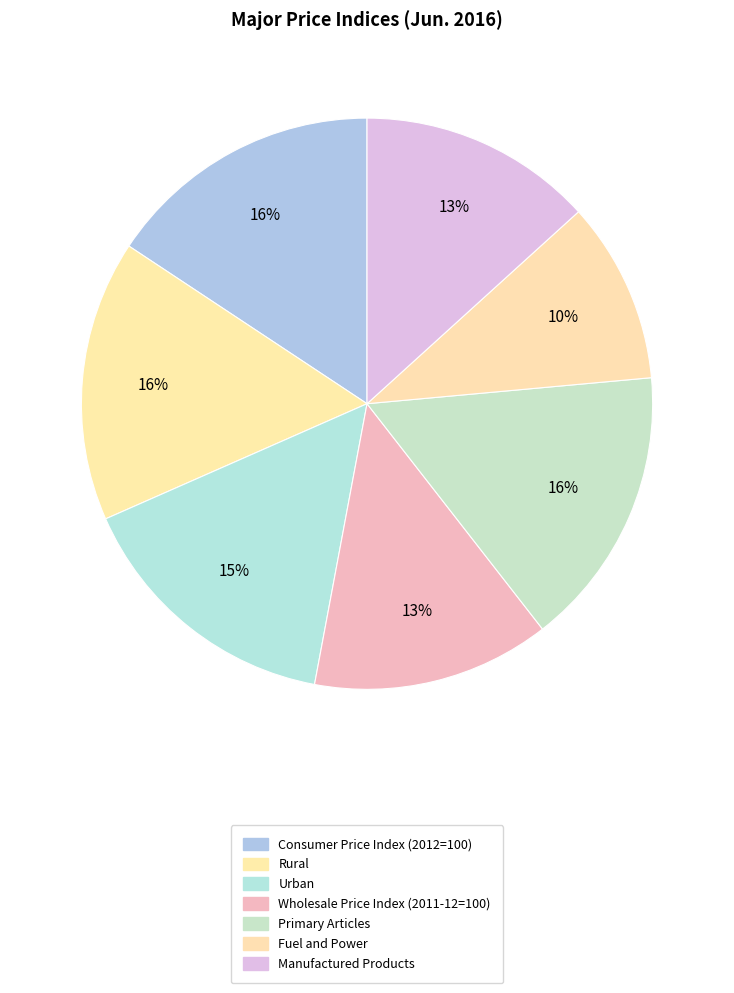

How many slices are in this pie chart?

7